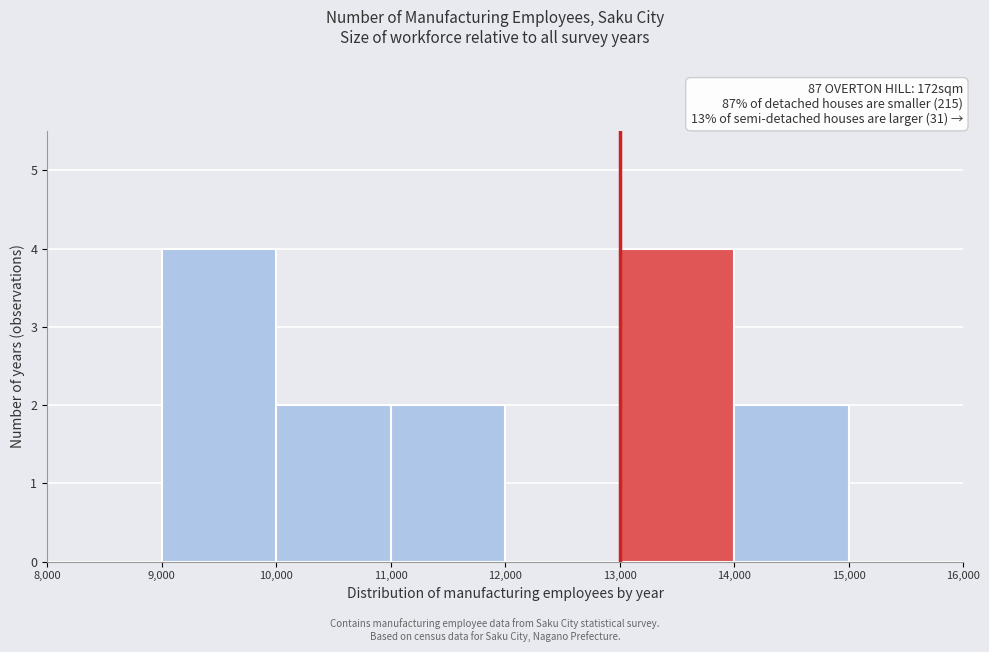

What is the height of the bar covering 10,000 to 11,000 on the x-axis? The values are not printed on the chart, so give them approximately, as read against the axis.

2